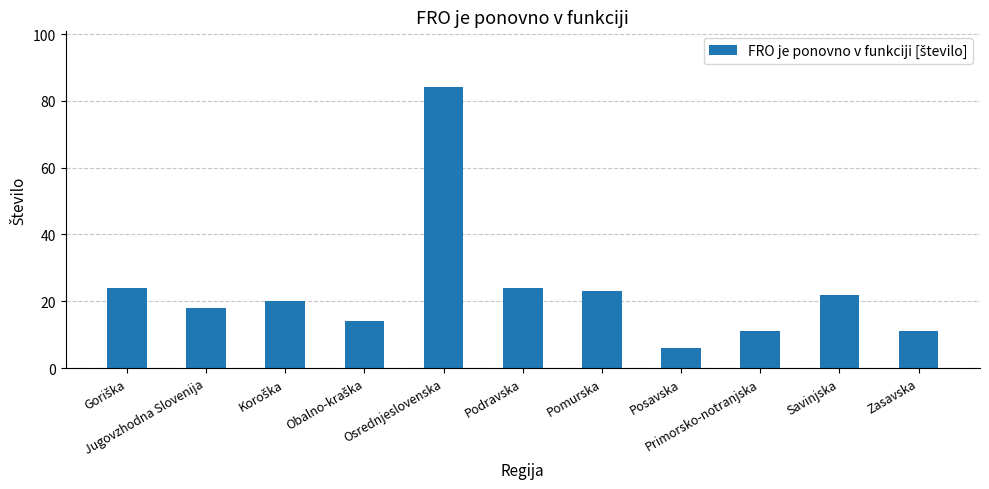

What is the label of the 7th bar from the right?

Osrednjeslovenska